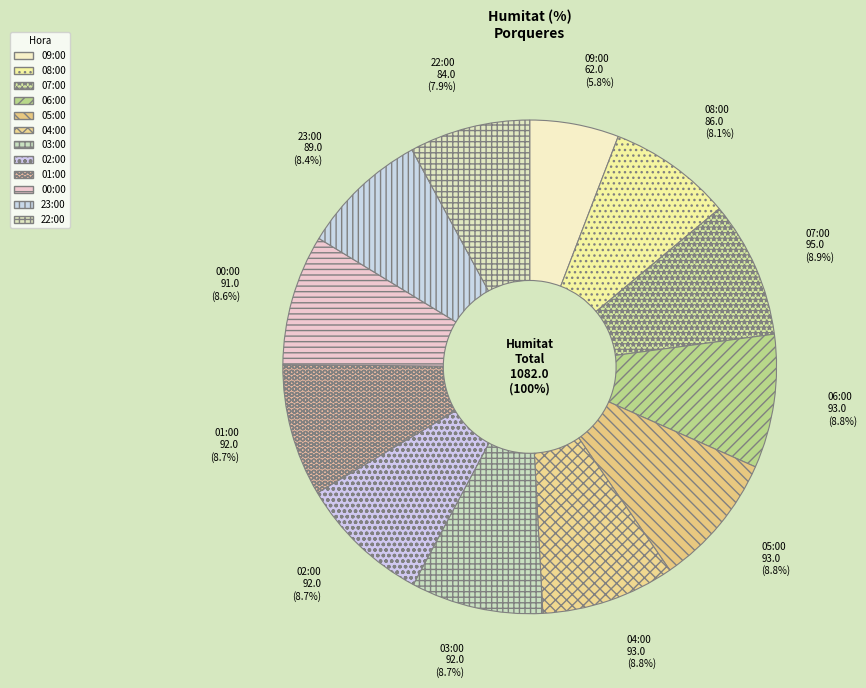

How much of the chart is everything except 04:00?

91.2%